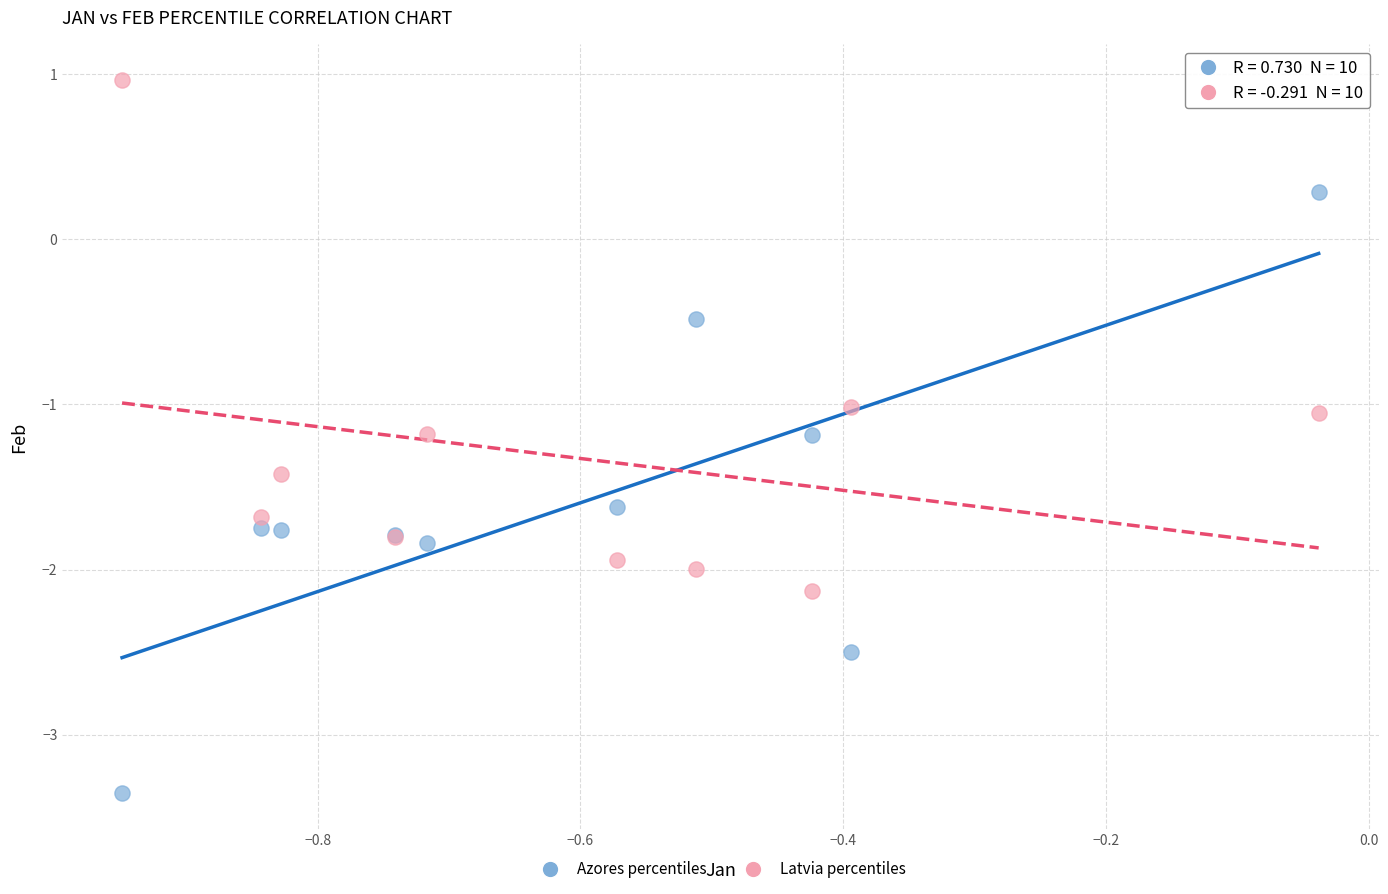

Which series contains the highest Y value?

Latvia percentiles